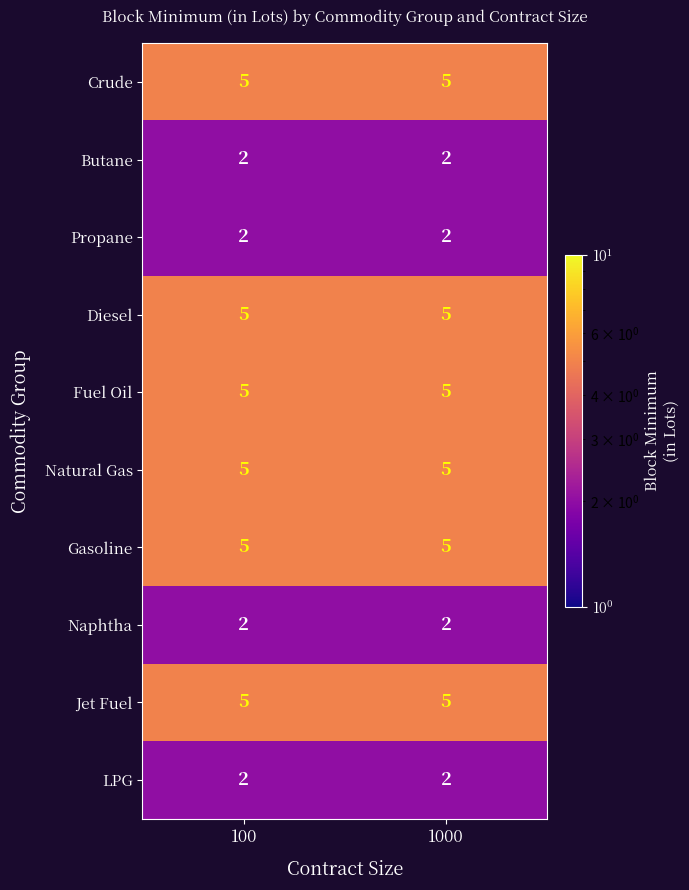

What is the spread (max minus min) of values at 1000?

3